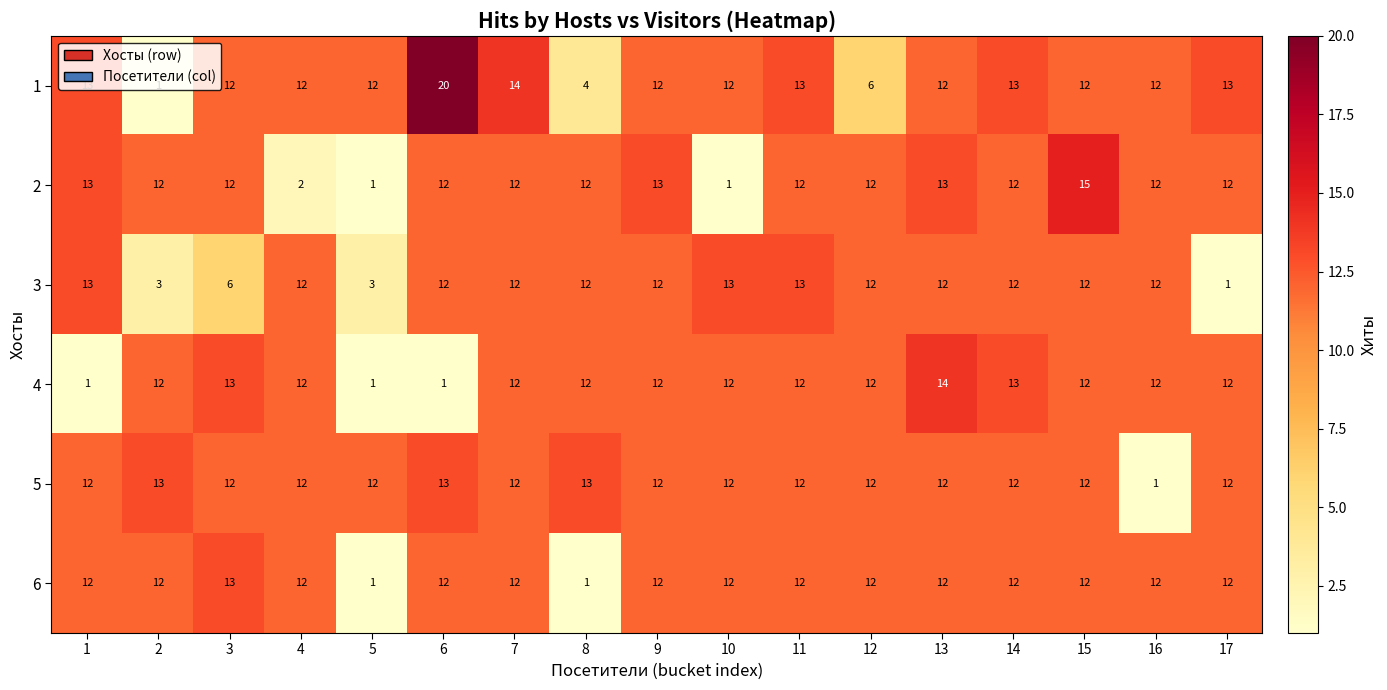

What is the total value across all series at 14?

74